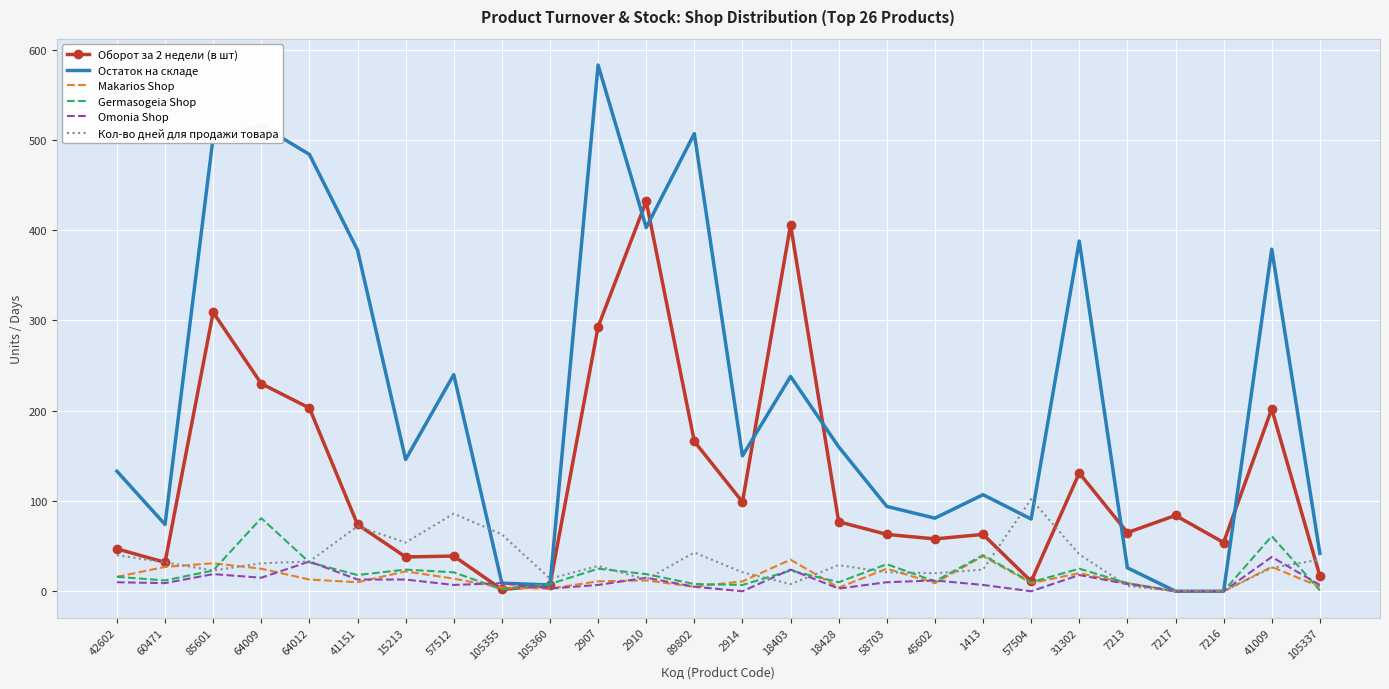

Which series has the widest spread of values?

Остаток на складе